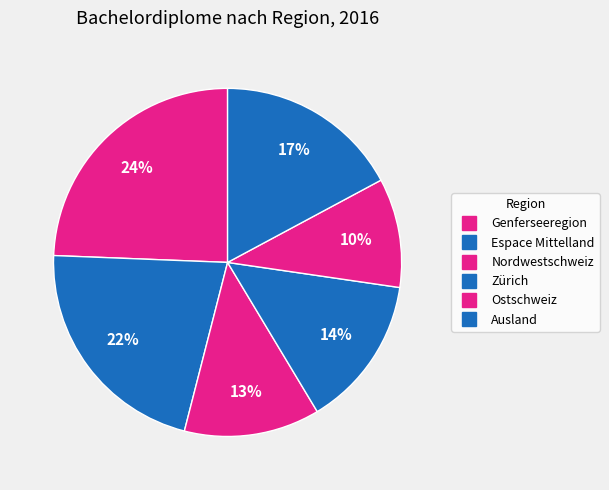

Is there a majority slice in this chart?

No